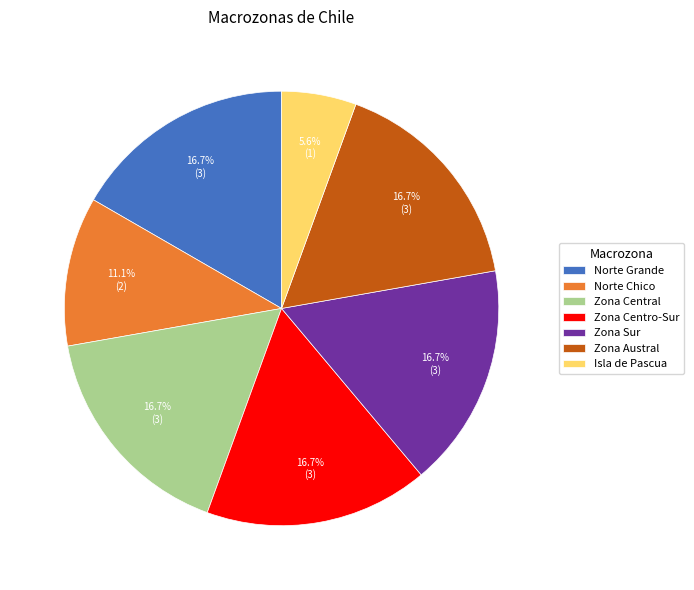

To the nearest percent, what is the combined percentage of Zona Centro-Sur and Zona Sur?

33%